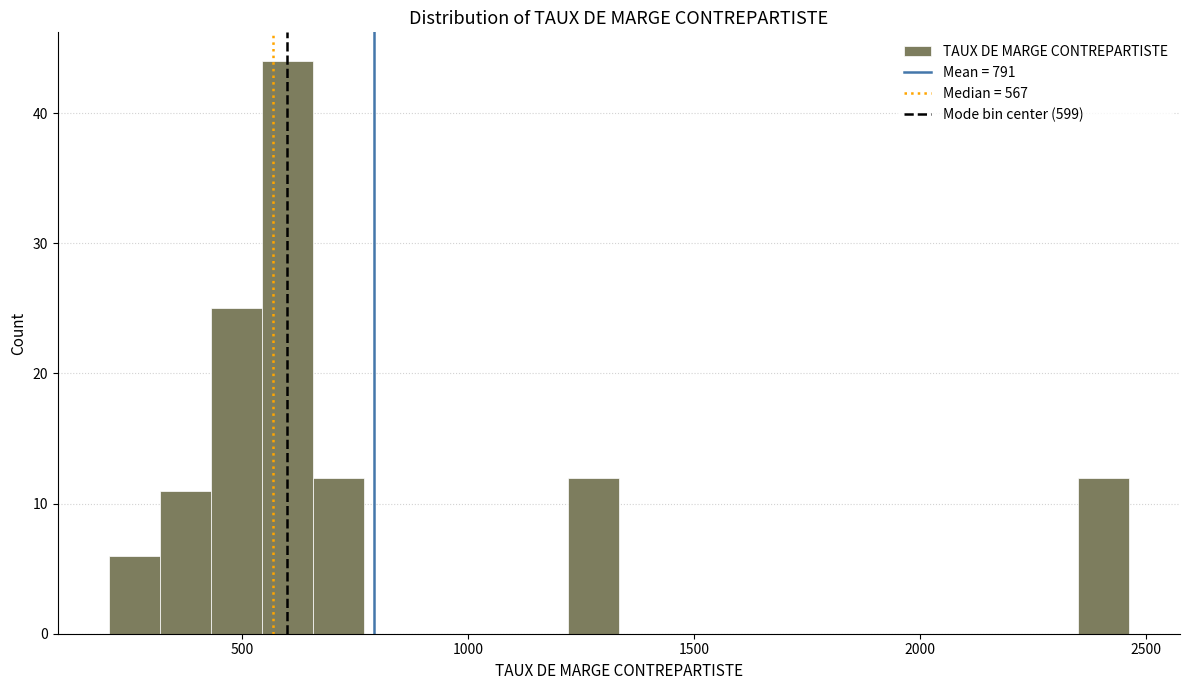

Read against the x-axis, roughly where is the centre of the tallest bar?

600